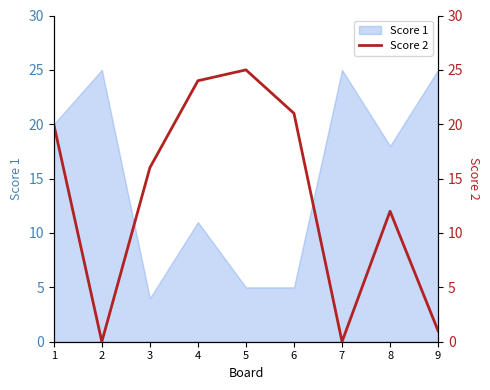

The value of Score 1 at 8 is 29. True or false?

False